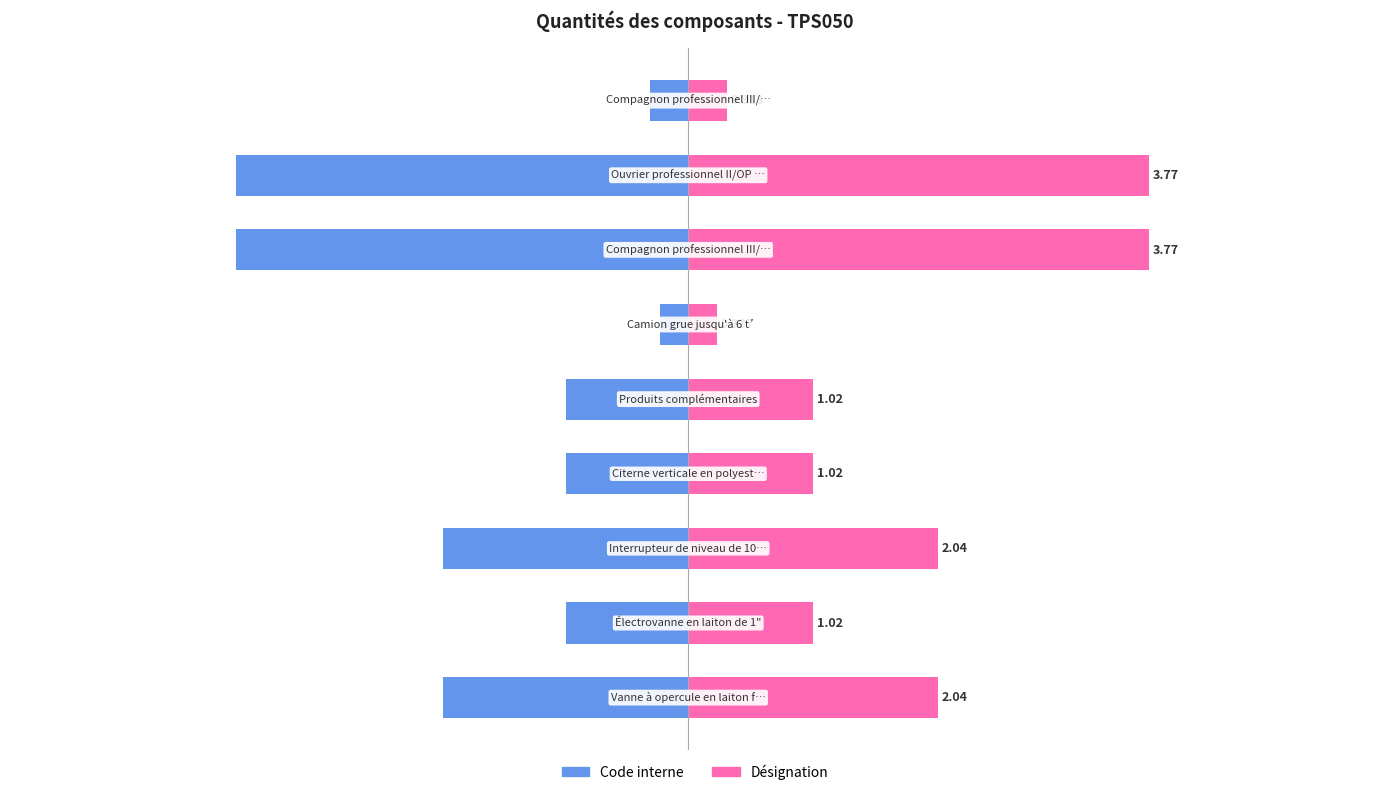

Reading left to right, extract all data points from this chart.

Code interne: -2.0	-1.0	-2.0	-1.0	-1.0	-0.2	-3.7	-3.7	-0.3
Désignation: 2.0	1.0	2.0	1.0	1.0	0.2	3.8	3.8	0.3